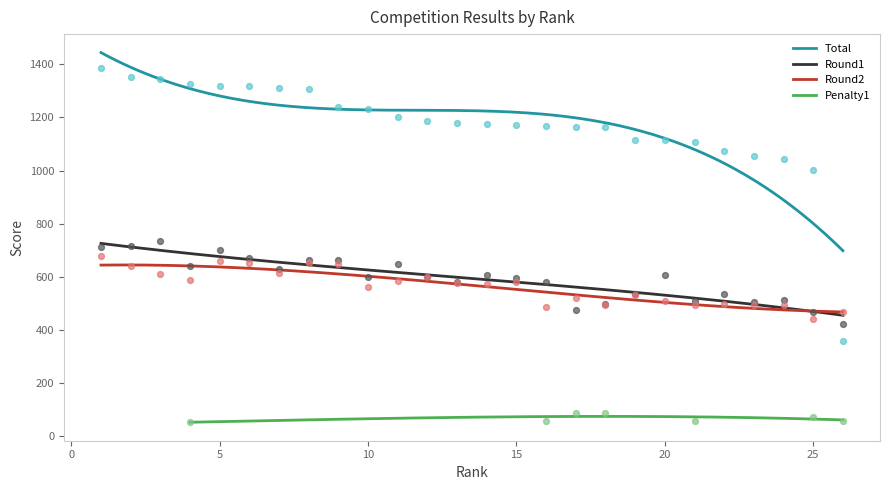

At which category is the sum across all series the highest?

1